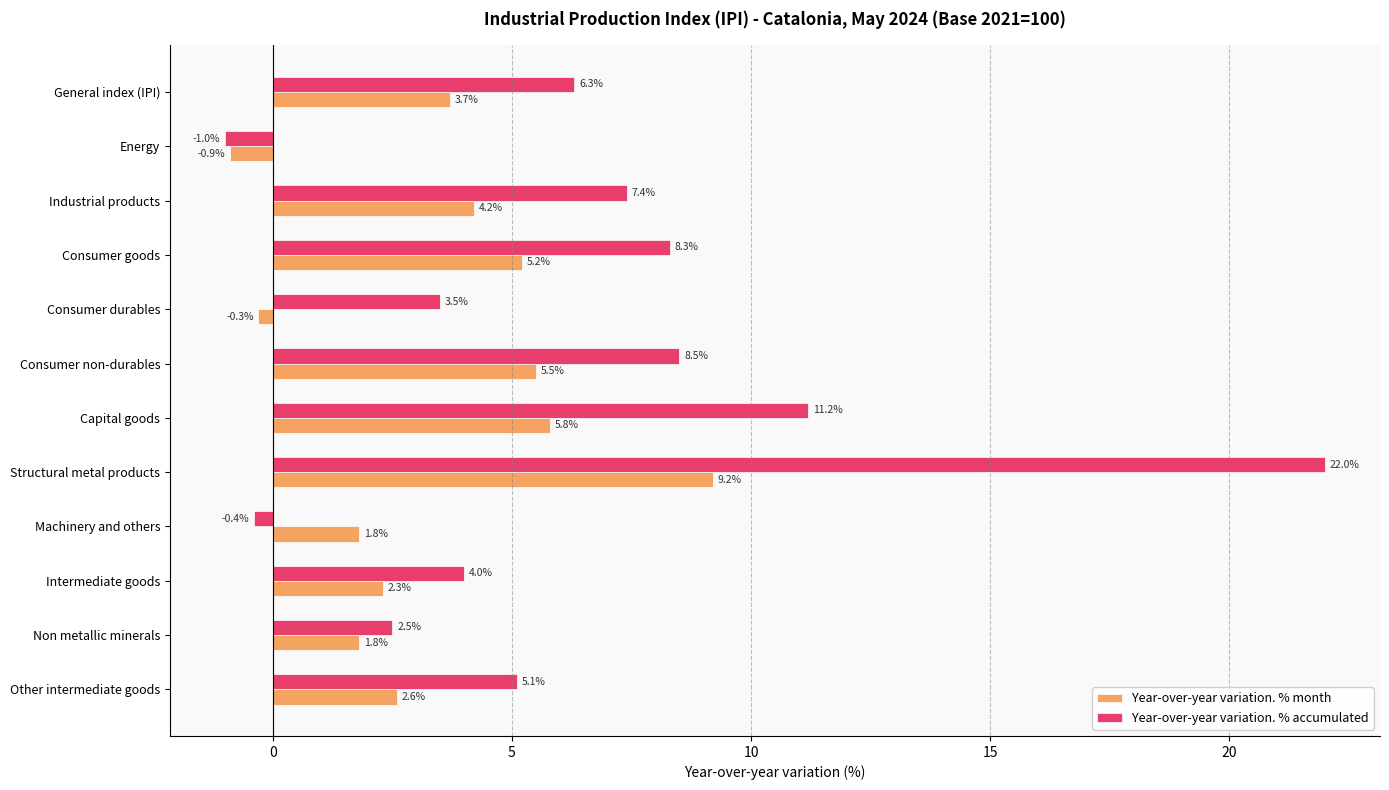

At which category is the sum across all series the highest?

Structural metal products